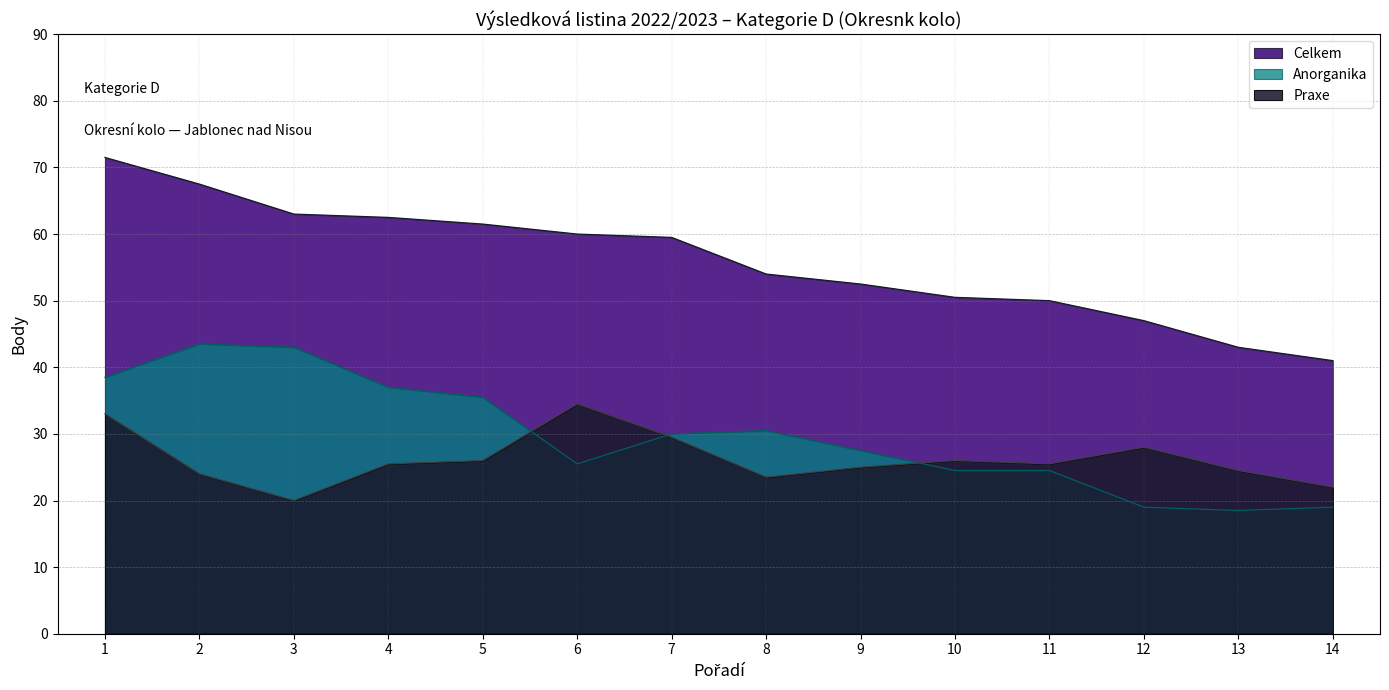

The Celkem series shows 47.0 at 12. True or false?

True